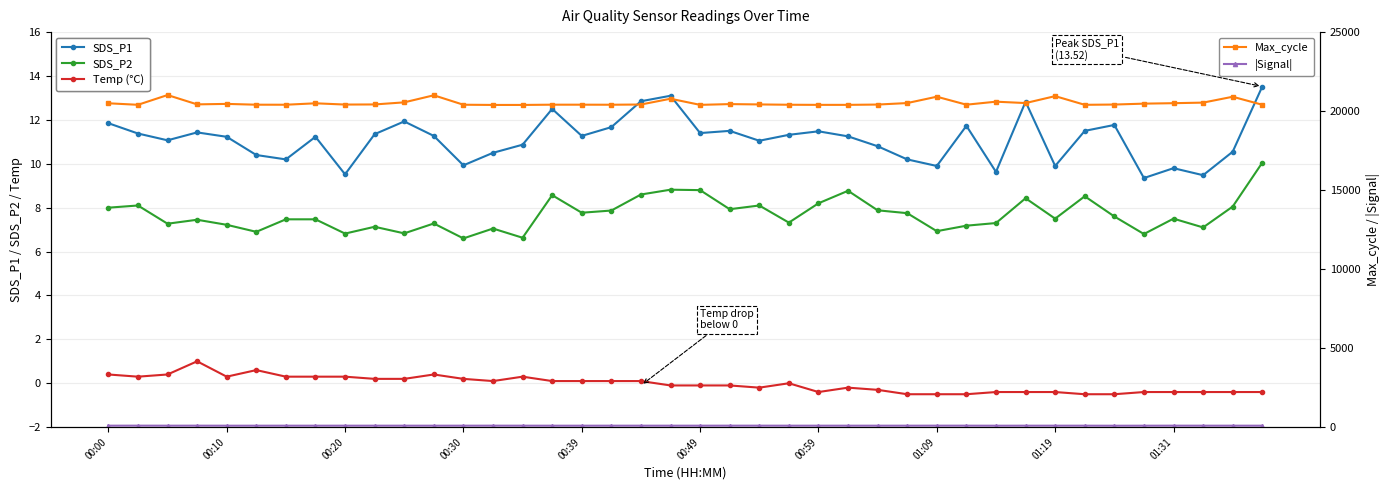

What is the difference between the second highest and second lowest values in the Temp (°C) series?

1.1